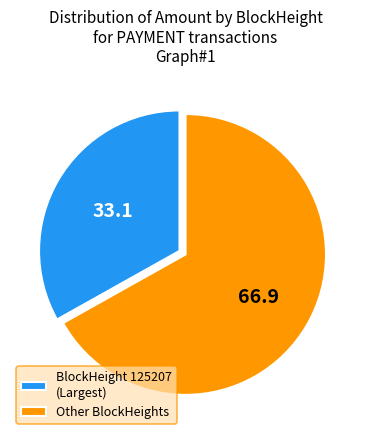

Does Other BlockHeights account for over 50% of the chart?

Yes